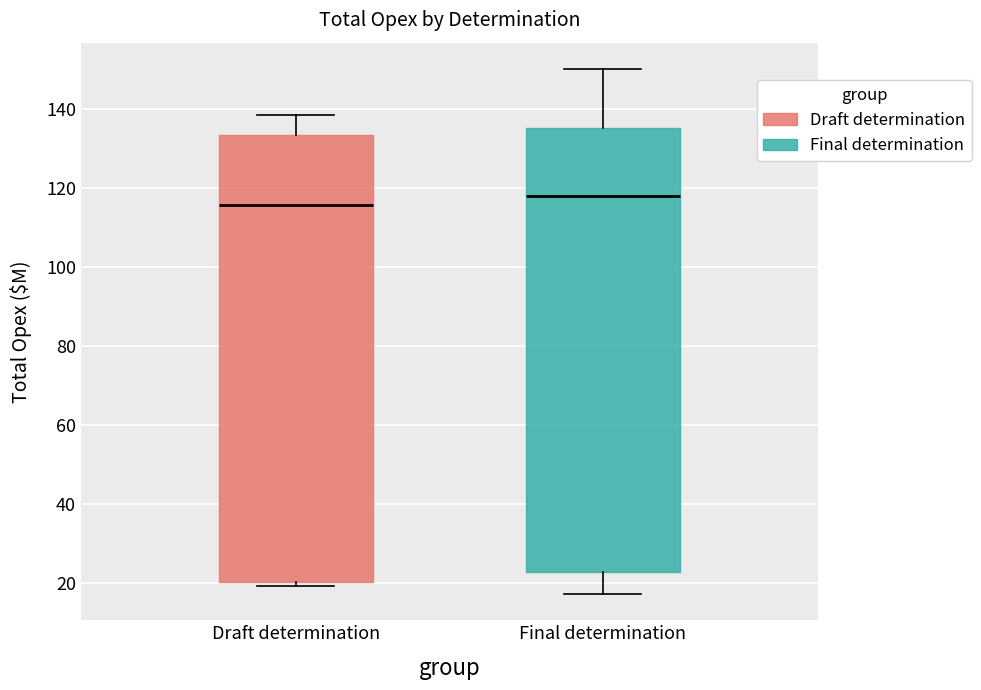

Reading left to right, read every box against the y-axis: the position of its median line, the range the box covers, and the ends of its whiskers. The values are not printed on the chart, so give them approximately, as read against the axis.

Draft determination: median 116, box 20 to 134, whiskers 20 (just below the box's lower edge) to 138
Final determination: median 118, box 22 to 136, whiskers 18 to 150